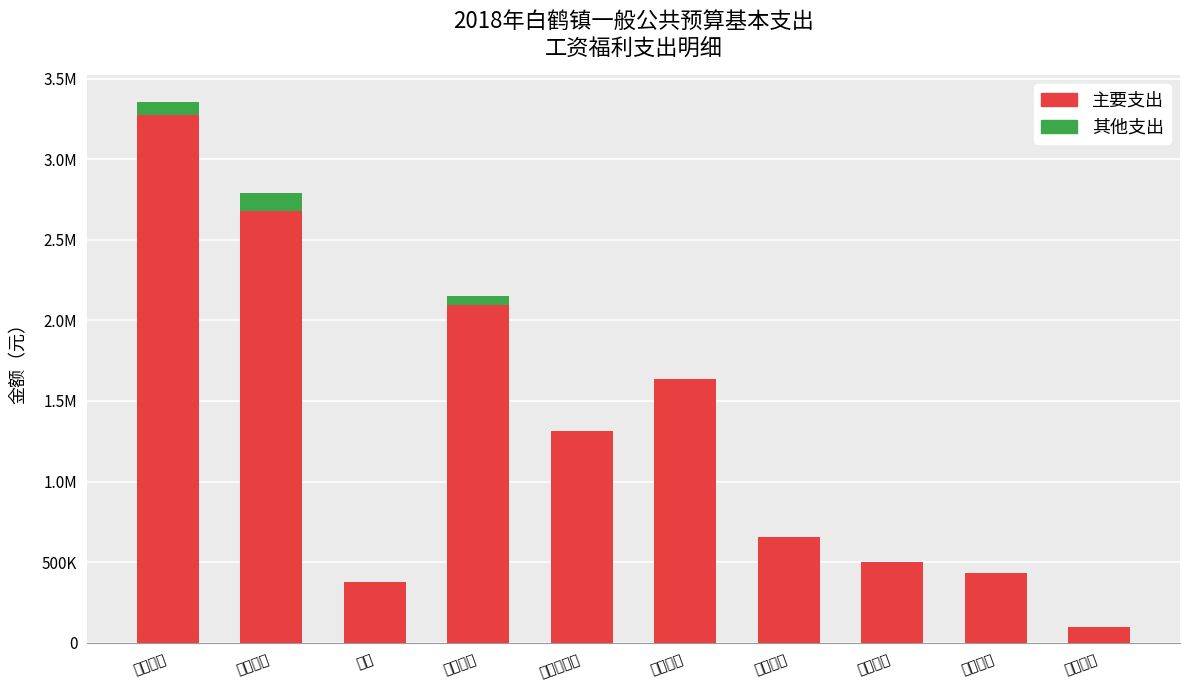

Between 医疗保险 and 其他社保, which series saw the biggest shift?

主要支出